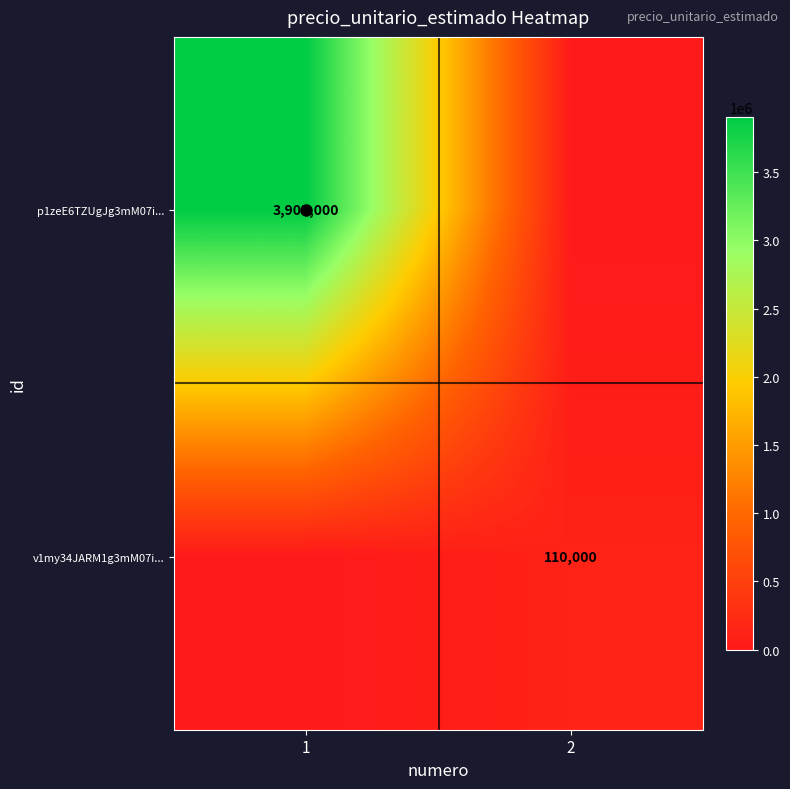

The value of v1my34JARM1g3mM07i... at 2 is 181474. True or false?

False